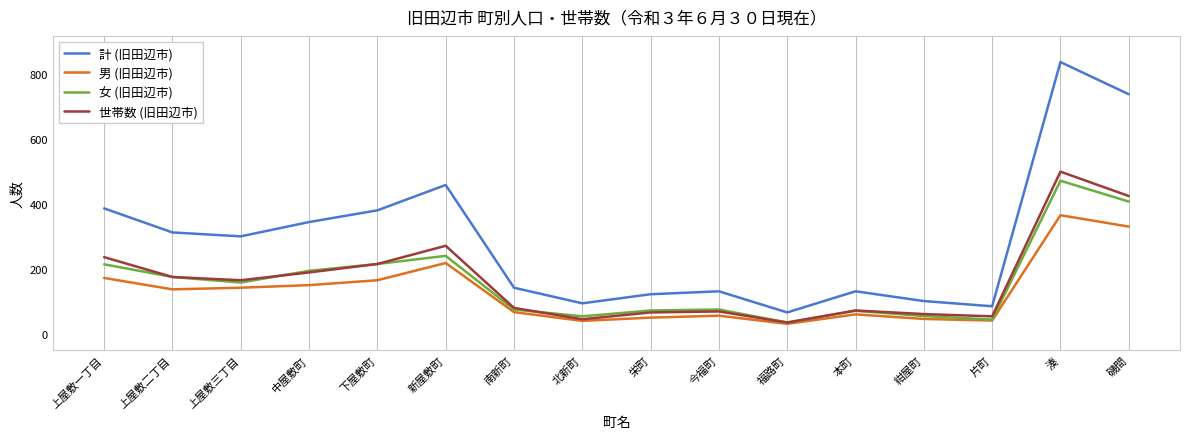

Does the chart display data point markers on the line(s)?

No